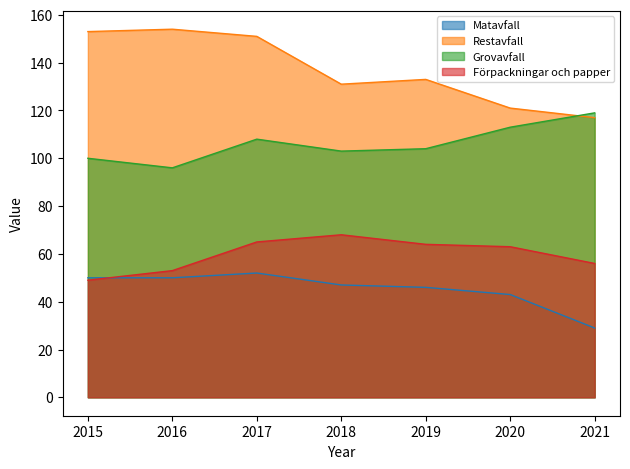

True or false: Grovavfall and Matavfall intersect in this chart.

False